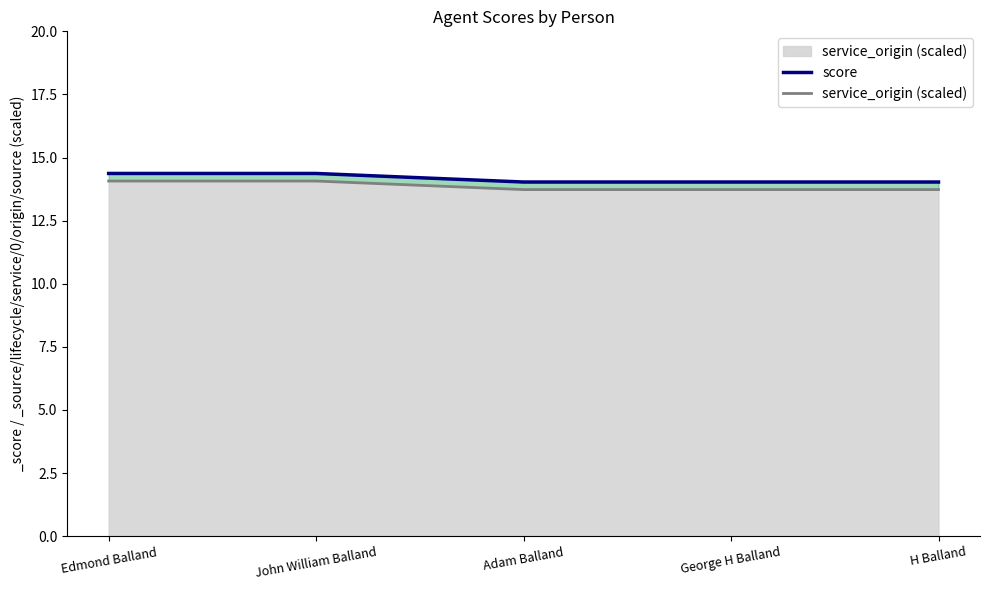

What is the value of the service_origin (scaled) point at the 1st from the left?

14.1